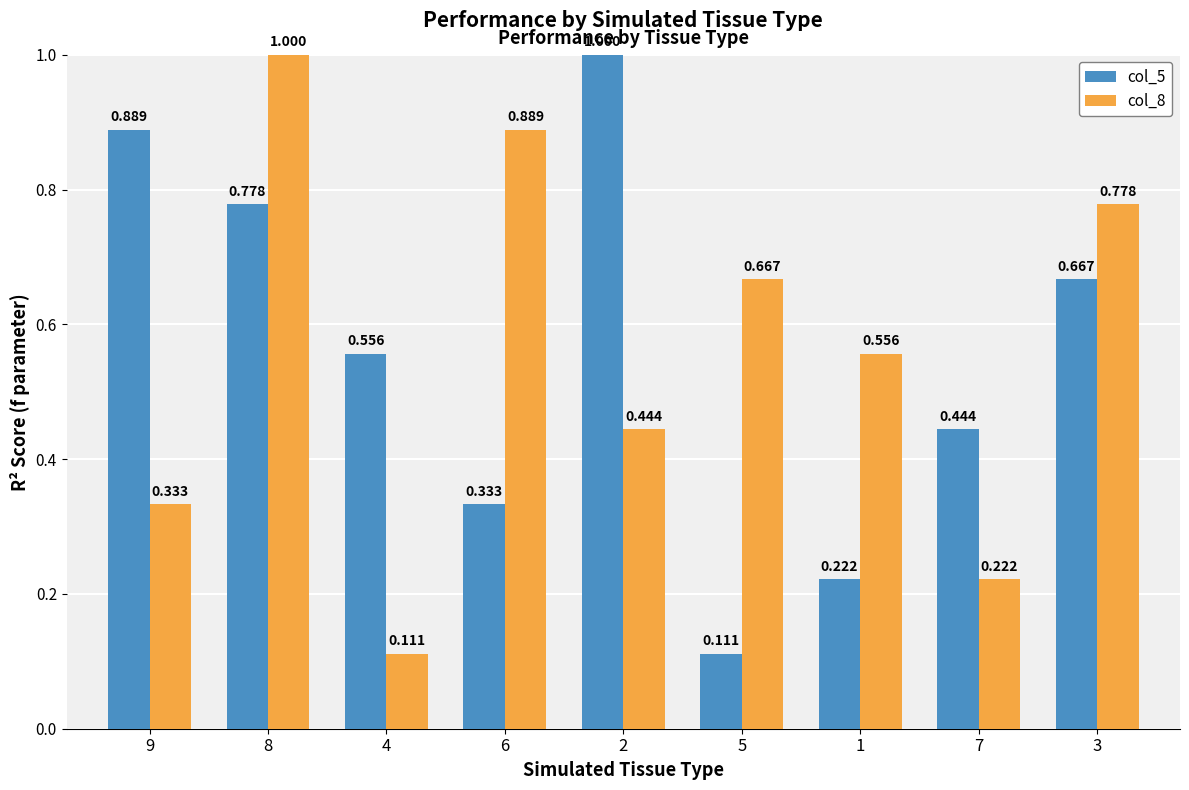

Is the value of col_8 at 2 greater than the value of col_5 at 1?

Yes